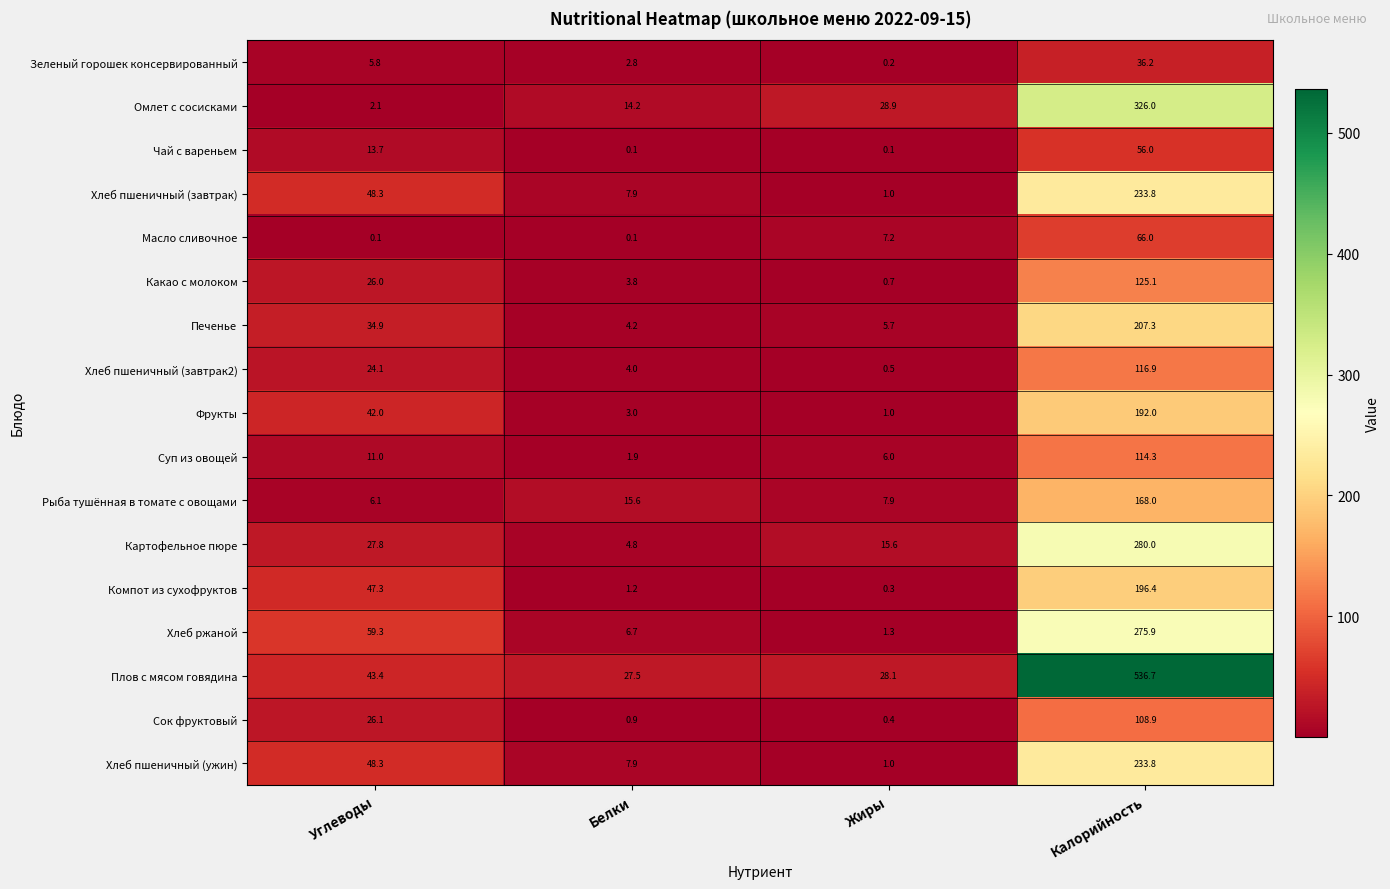

Which series changed the most between Углеводы and Калорийность?

Плов с мясом говядина